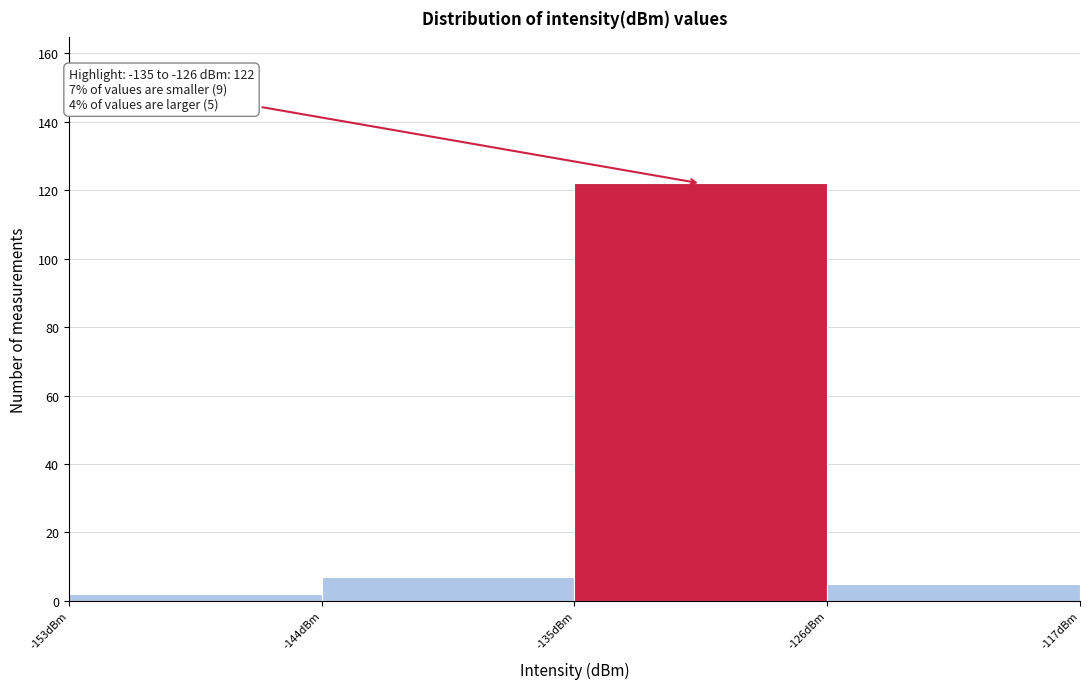

Which range on the x-axis has the tallest bar?

-135 to -126